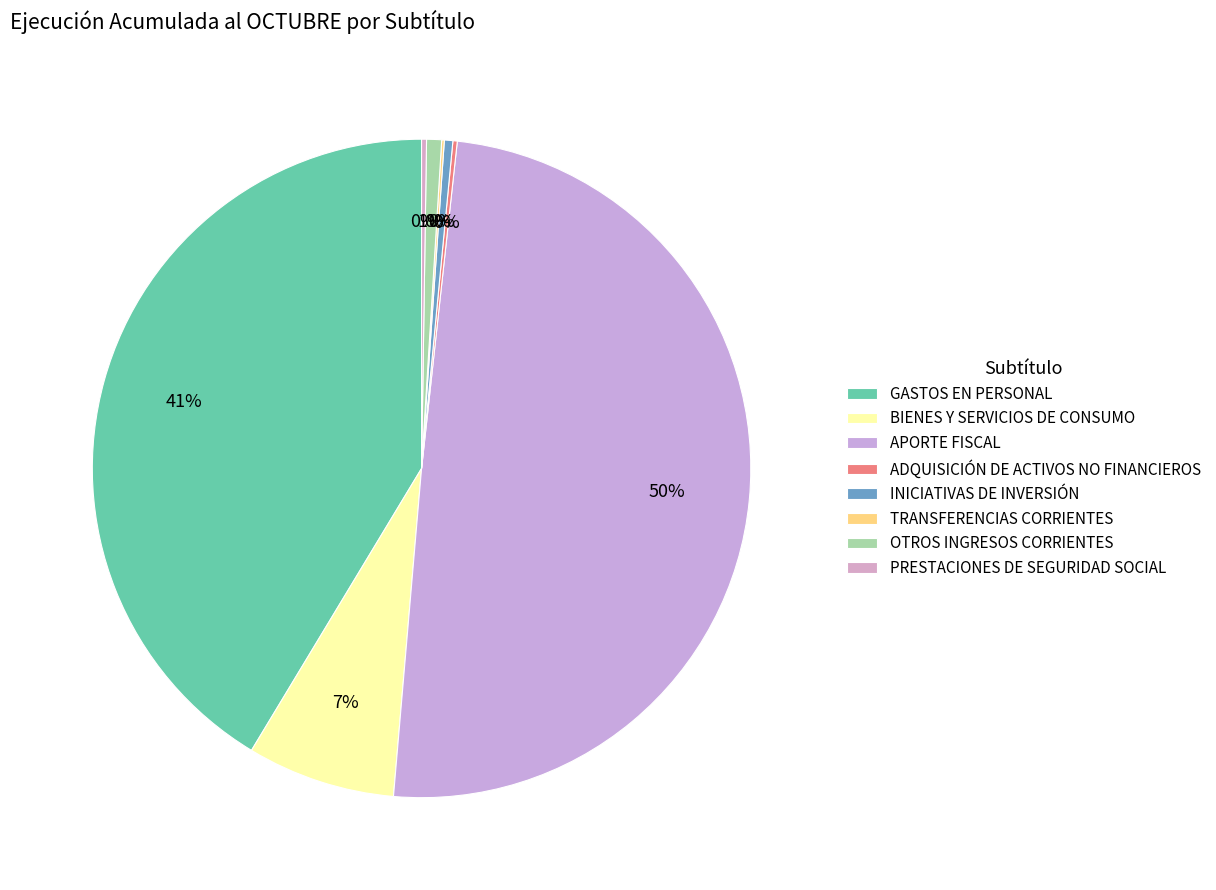

True or false: BIENES Y SERVICIOS DE CONSUMO accounts for 1% of the total.

False